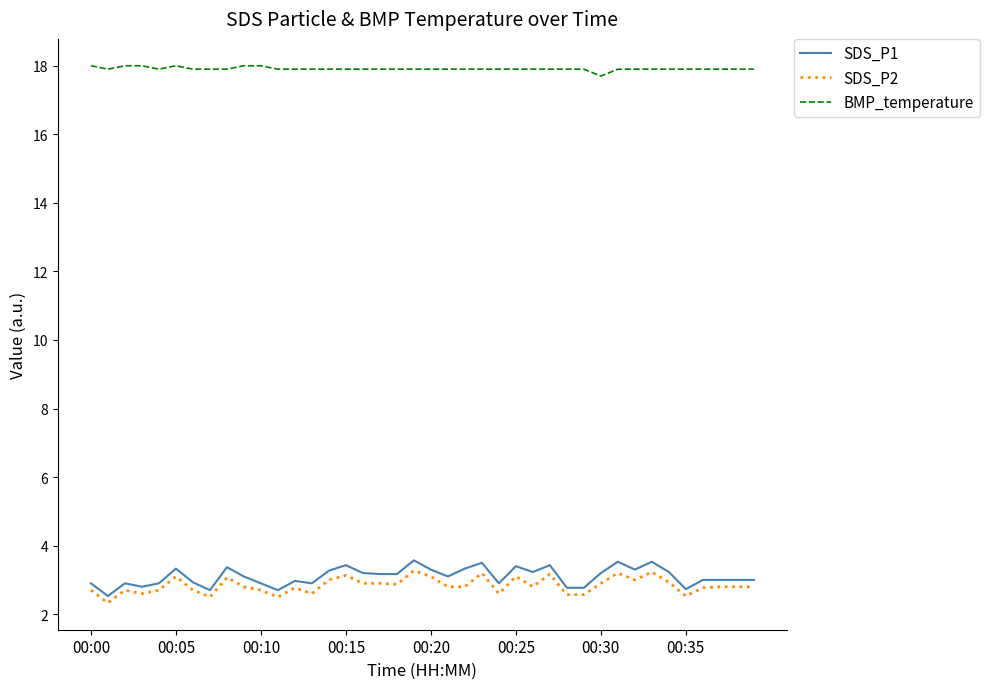

What is the difference between the second highest and second lowest values in the SDS_P1 series?

0.8